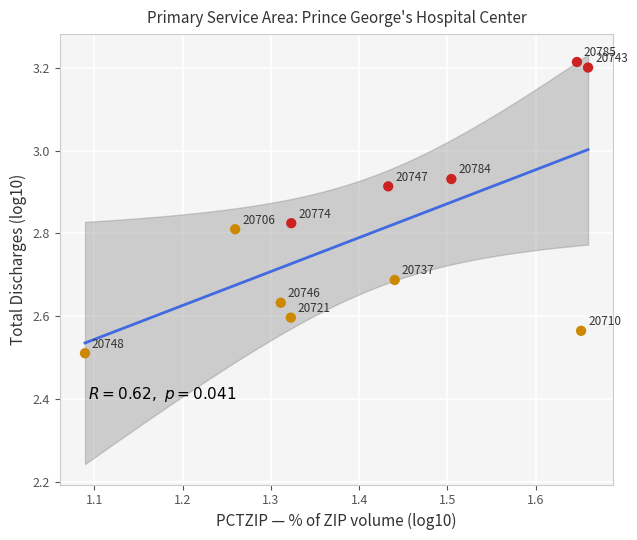

What Y value in the scatter plot is closest to 2?

2.5